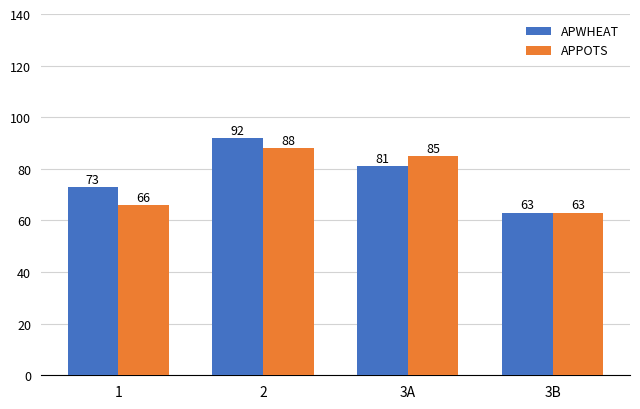

What is the difference between the APWHEAT values at 2 and 3A?

11